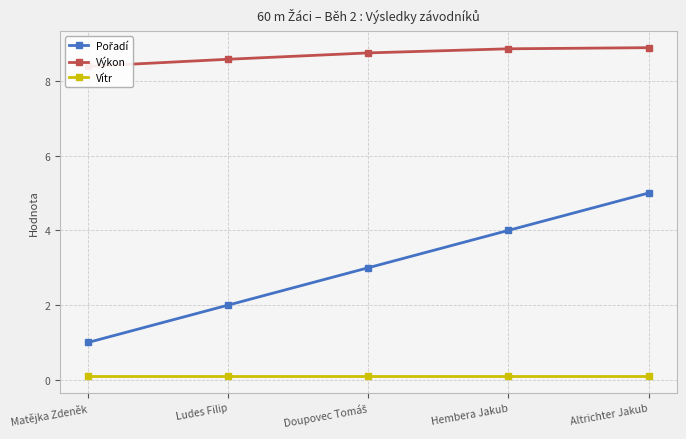

What is the difference between the highest and lowest values at Matějka Zdeněk?

8.3